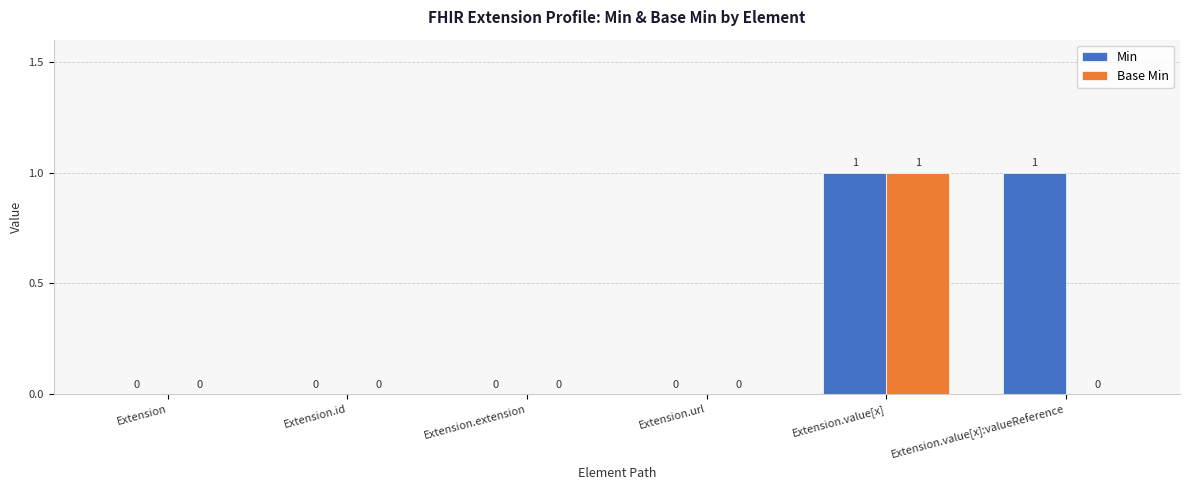

Which series has the largest total across all categories?

Min